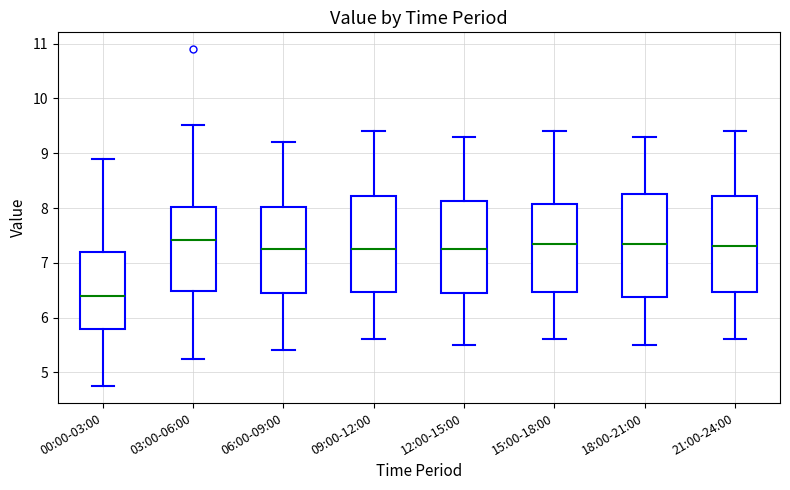

Which box has the lowest median line?

00:00-03:00